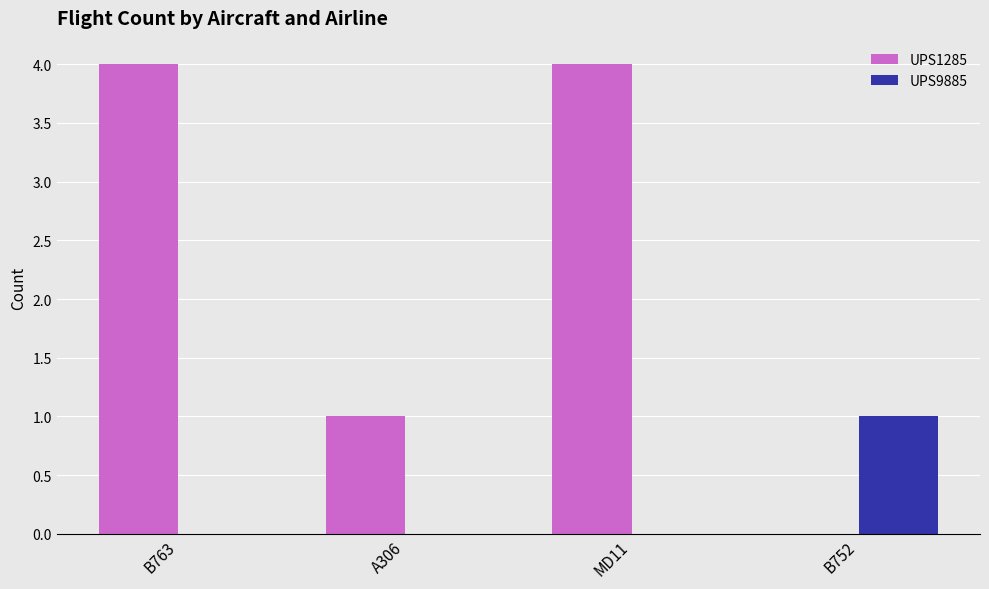

How many groups of bars are there?

4